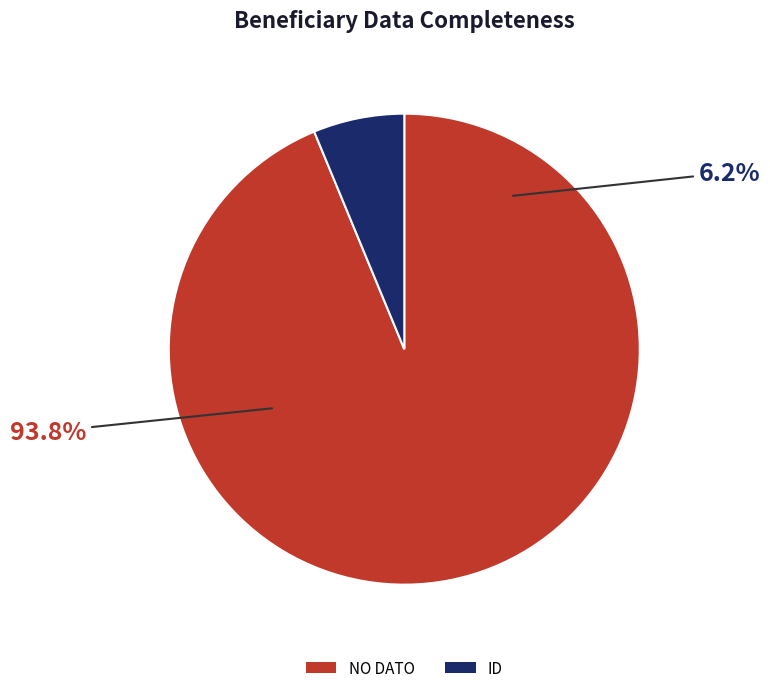

Between ID and NO DATO, which is larger?

NO DATO